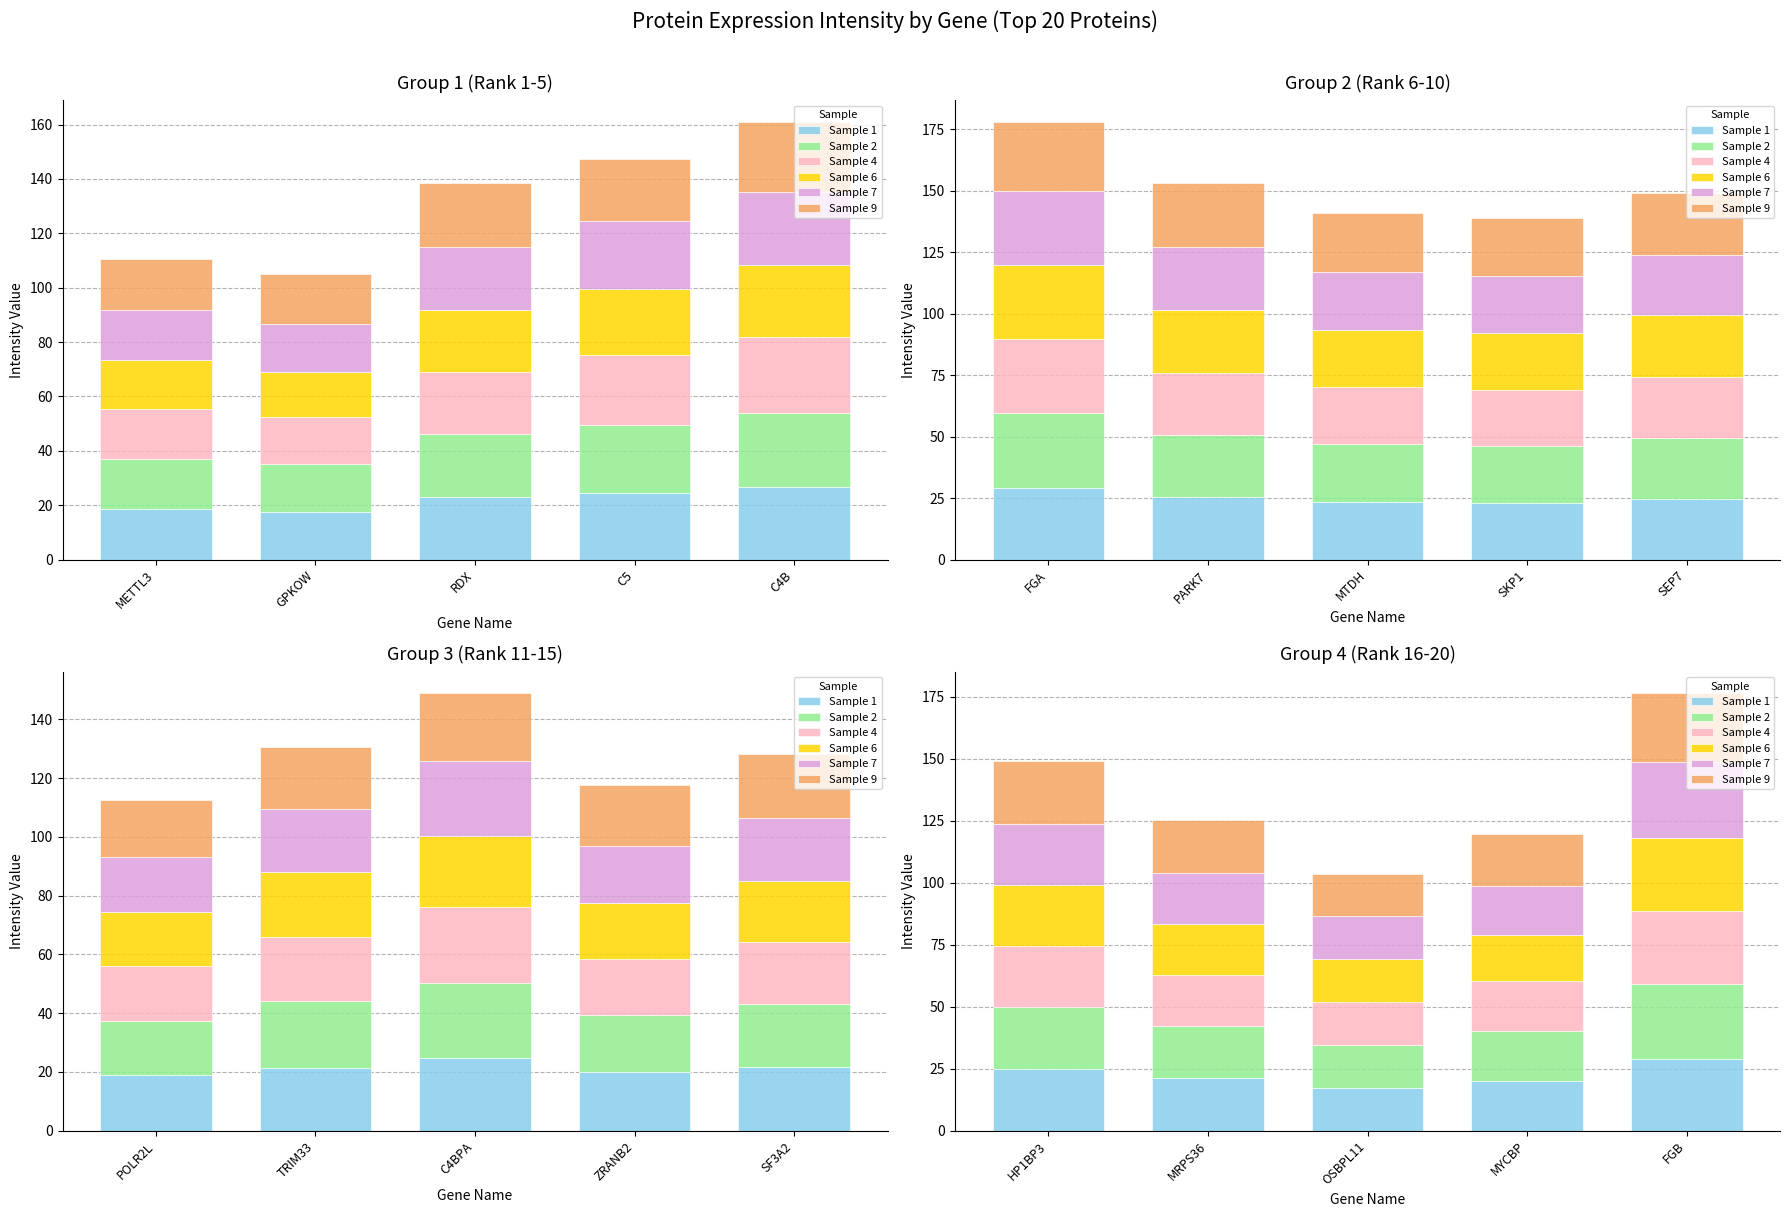

What is the smallest value displayed?

17.1